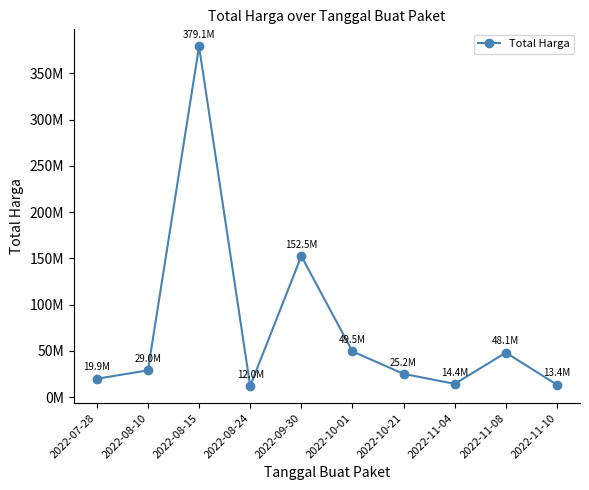

Rank the categories by value from highest to lowest.

2022-08-15, 2022-09-30, 2022-10-01, 2022-11-08, 2022-08-10, 2022-10-21, 2022-07-28, 2022-11-04, 2022-11-10, 2022-08-24